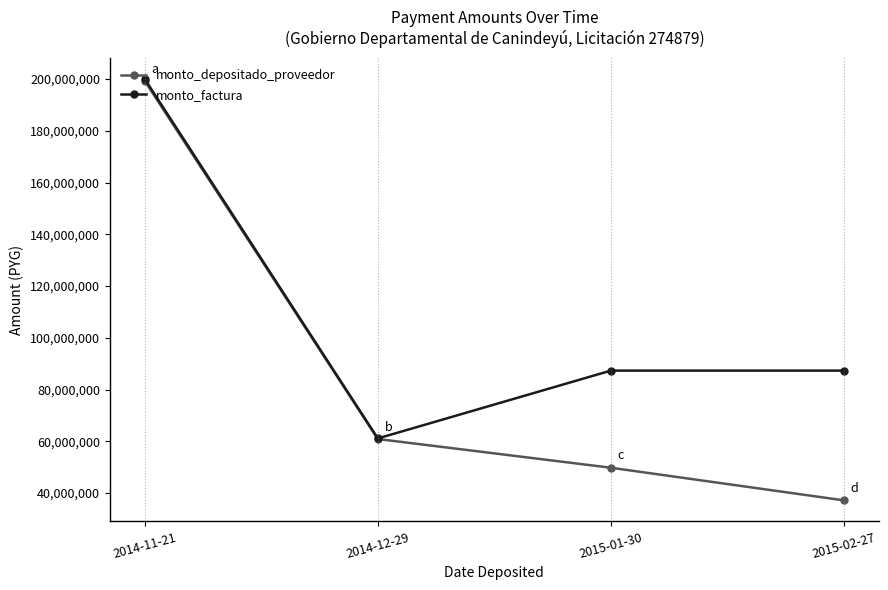

Which series has the largest total across all categories?

monto_factura